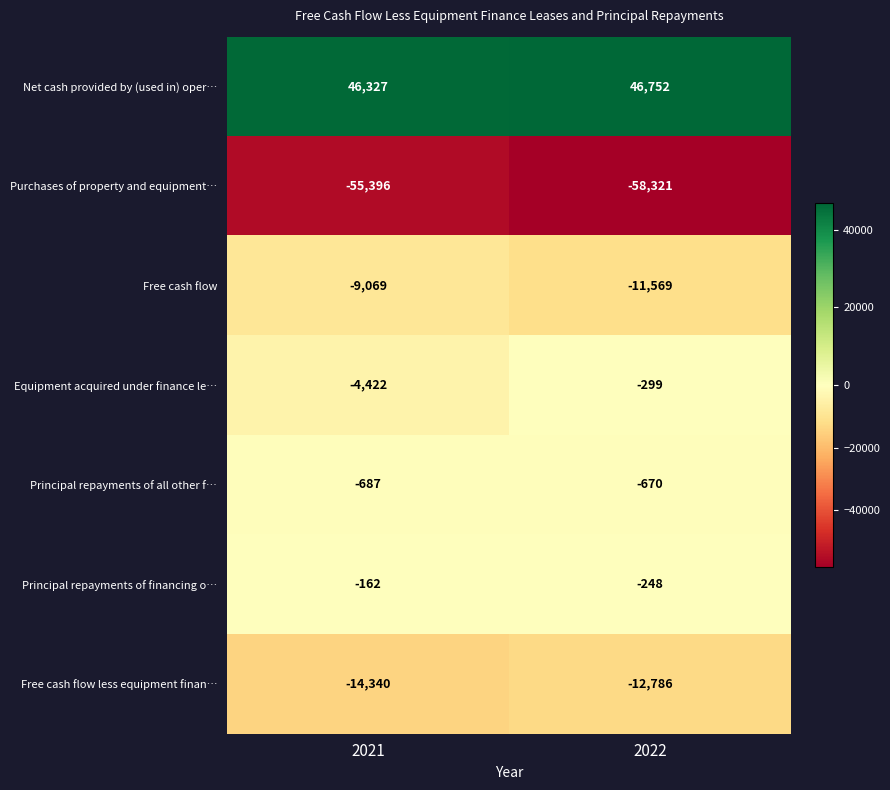

Count the number of data series in this chart.

7